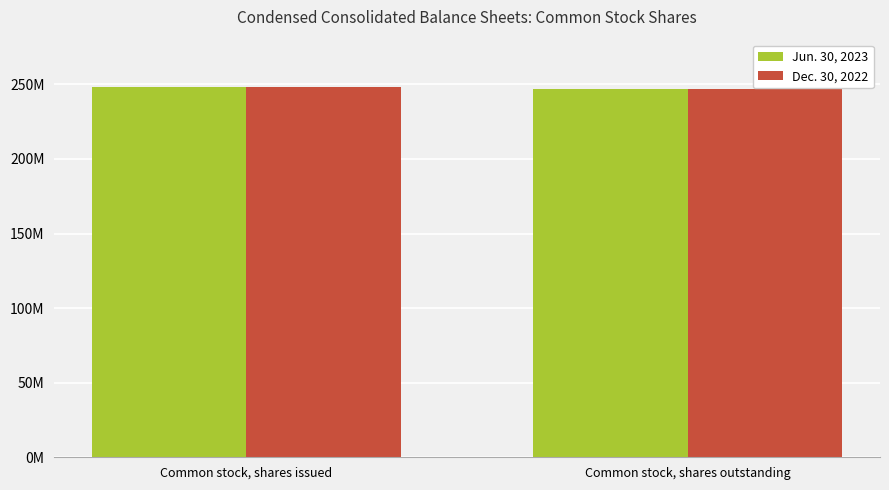

Does the chart contain any negative values?

No